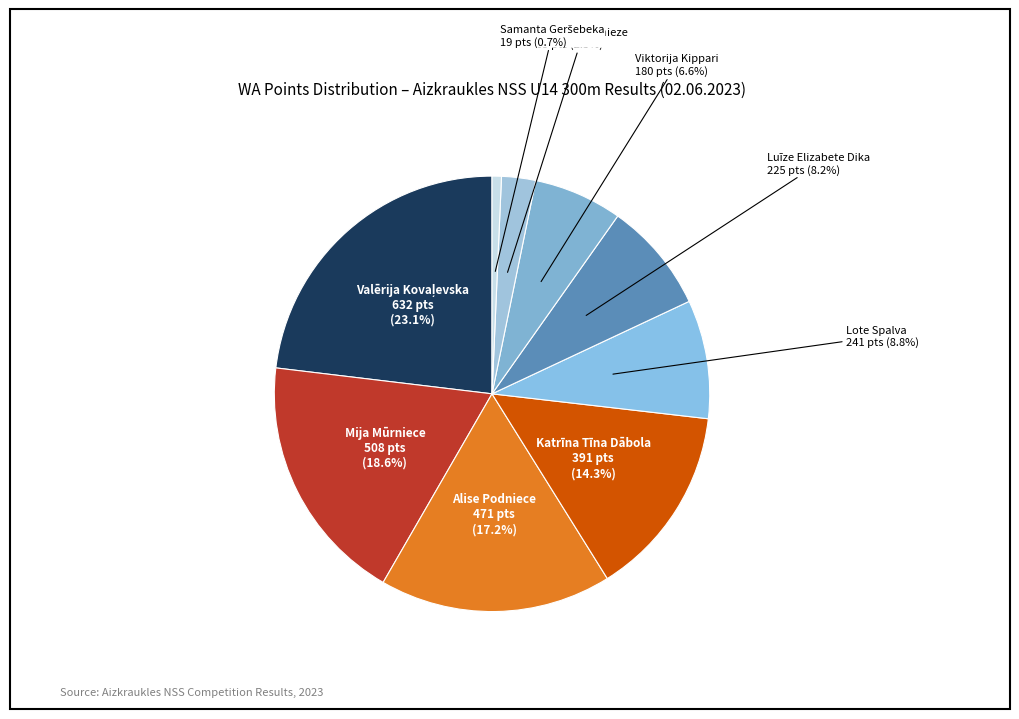

What portion of the pie excludes Luīze Elizabete Dika?

91.8%